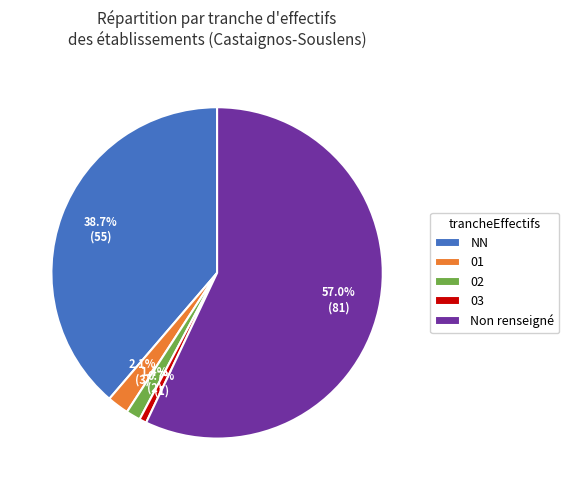

What is the ratio of the value at NN to the value at 03?

55.0